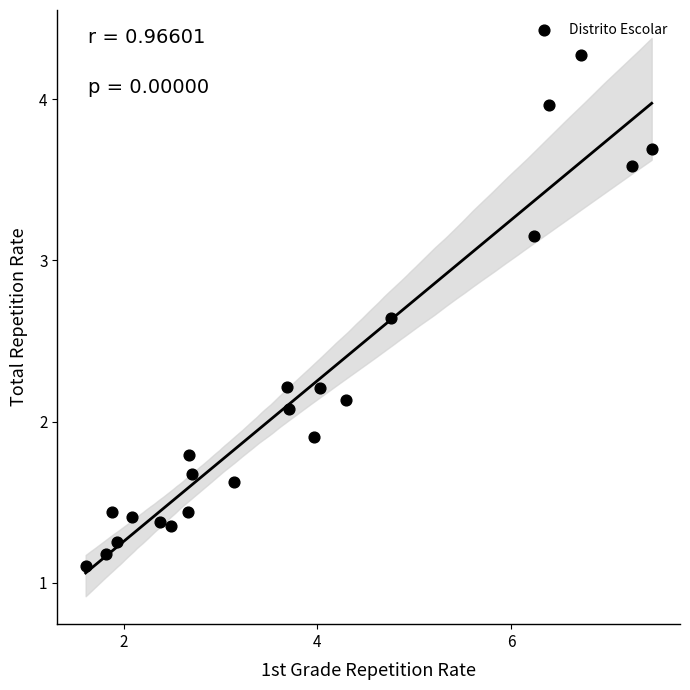

What is the range of X values (max minus min)?

5.8